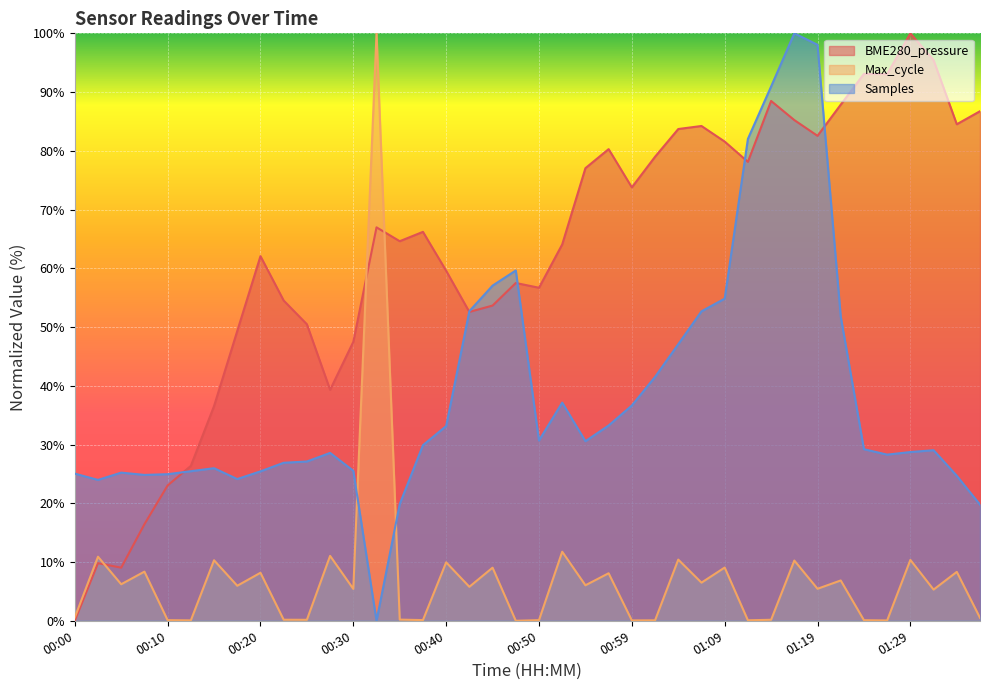

What position from the left is 00:20?

9